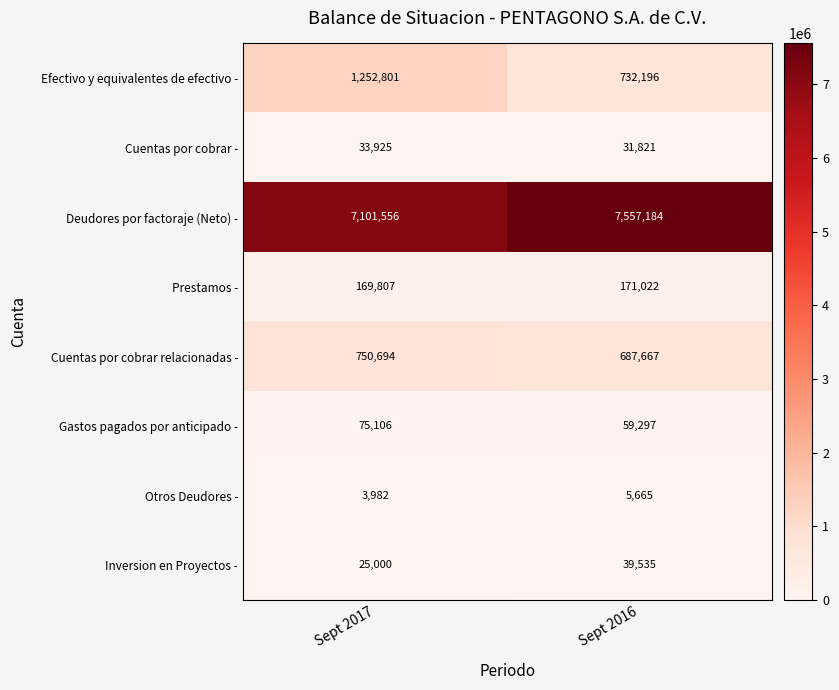

Which series has the largest total across all categories?

Deudores por factoraje (Neto) -